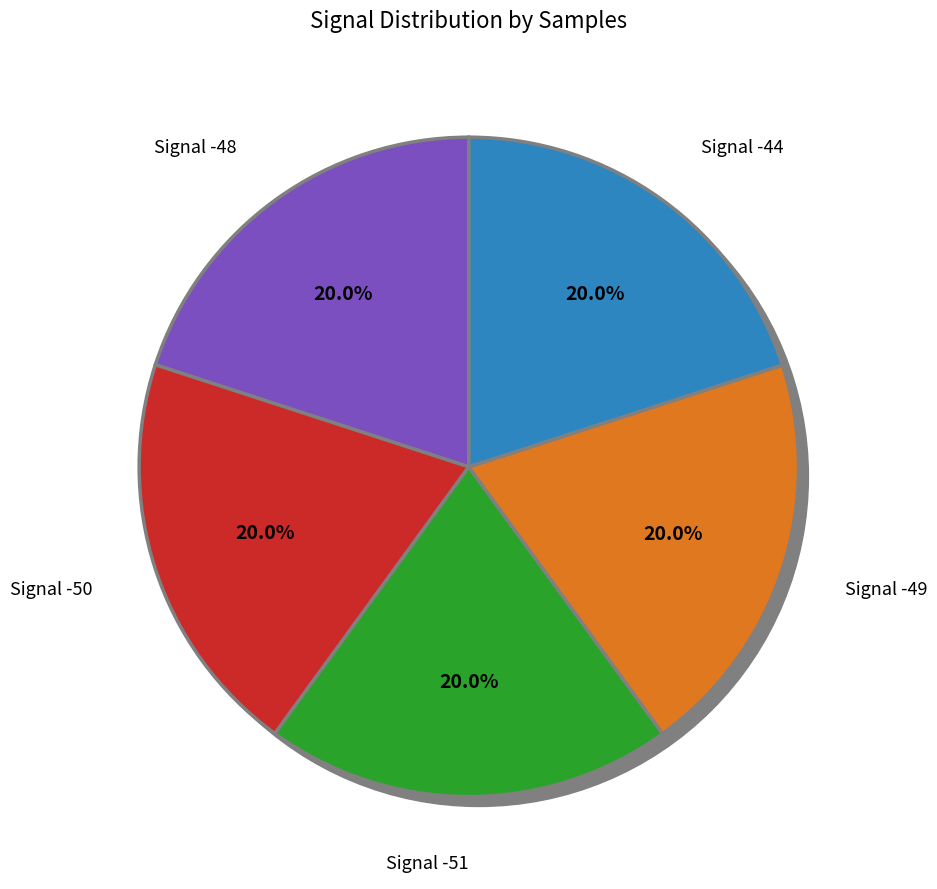

The -50 slice represents 20% of the pie. True or false?

True